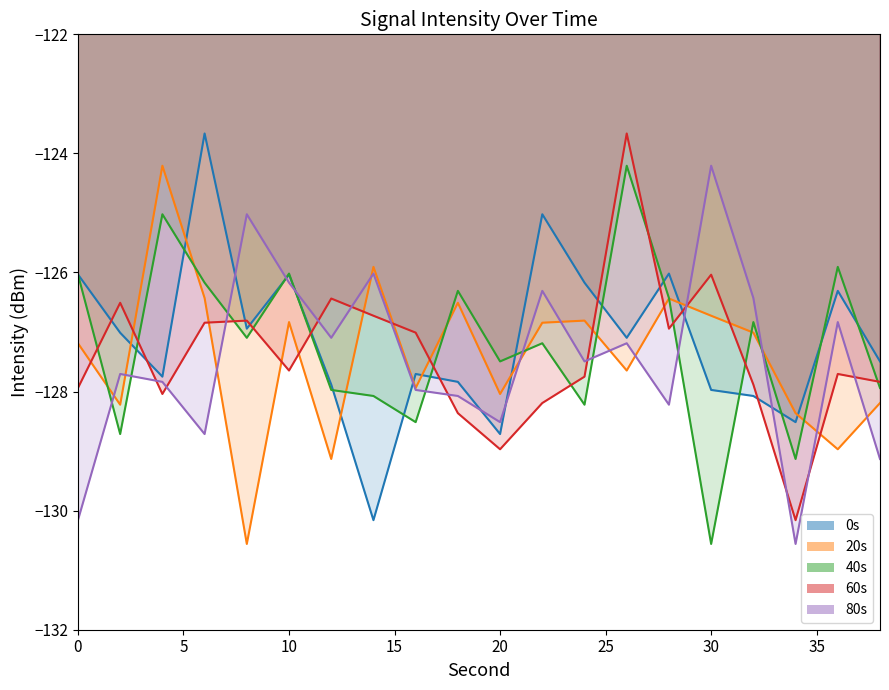

Where do 80s and 20s first cross each other?

0 and 2